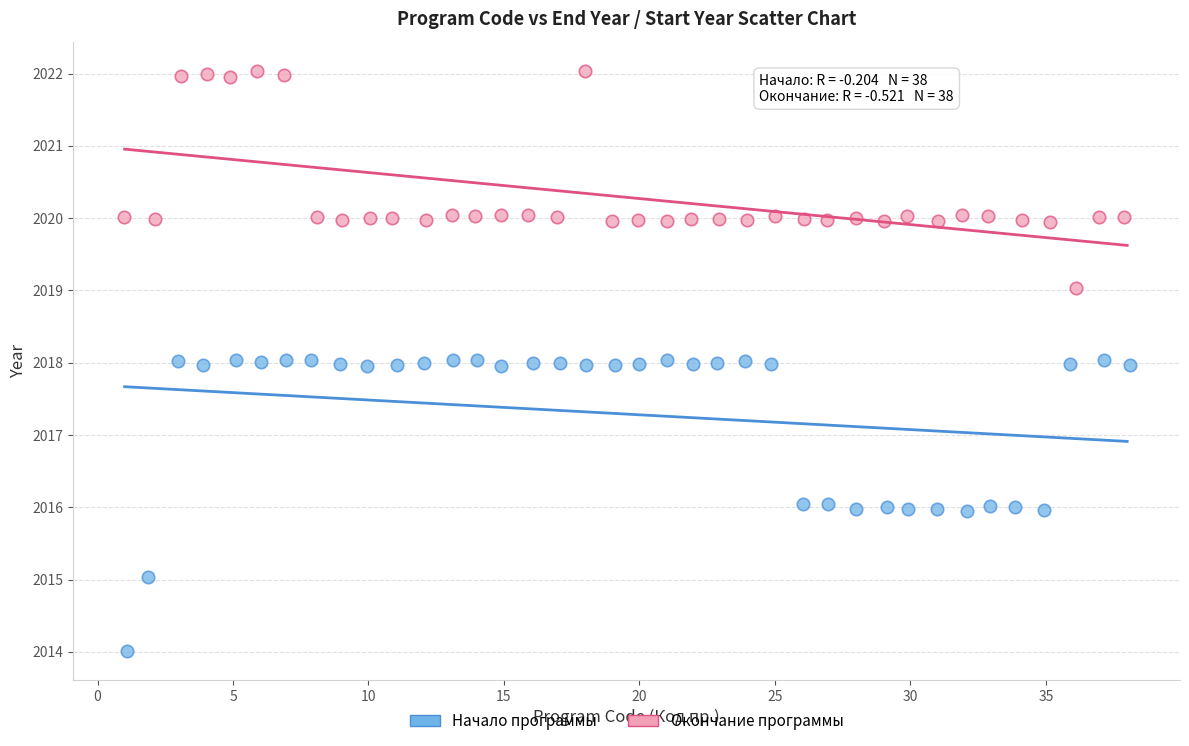

Which series has the largest Y range (max minus min)?

Начало программы